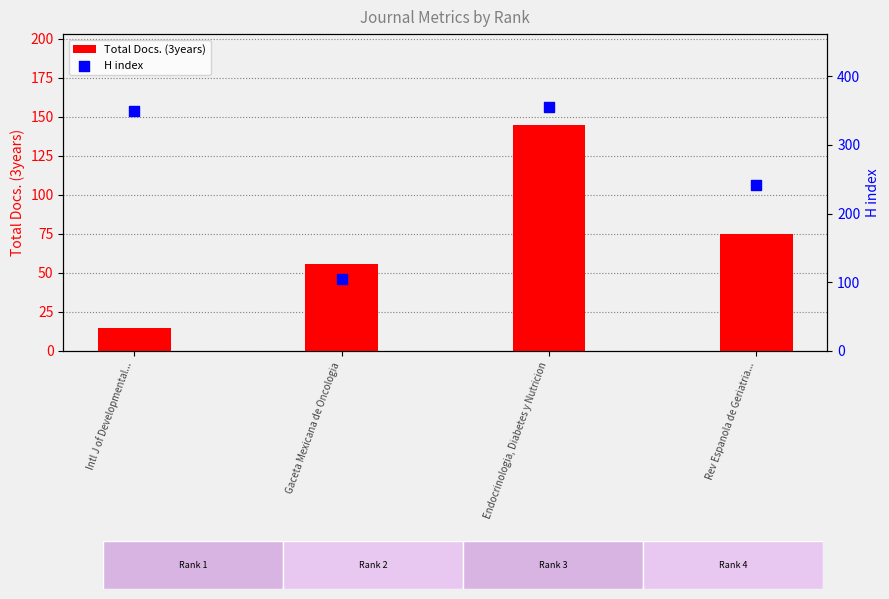

What is the total value across all series at Gaceta Mexicana de Oncologia?

161